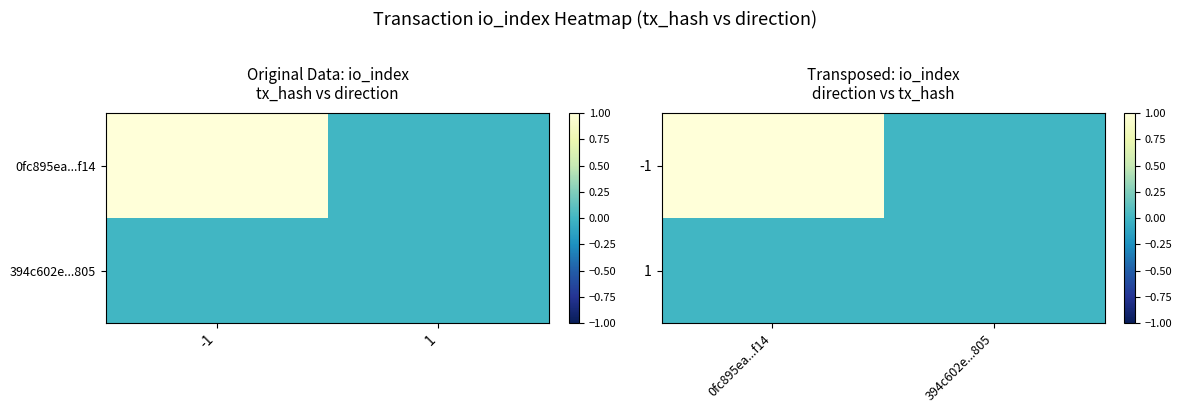

Which has a higher value, 1 or -1?

-1